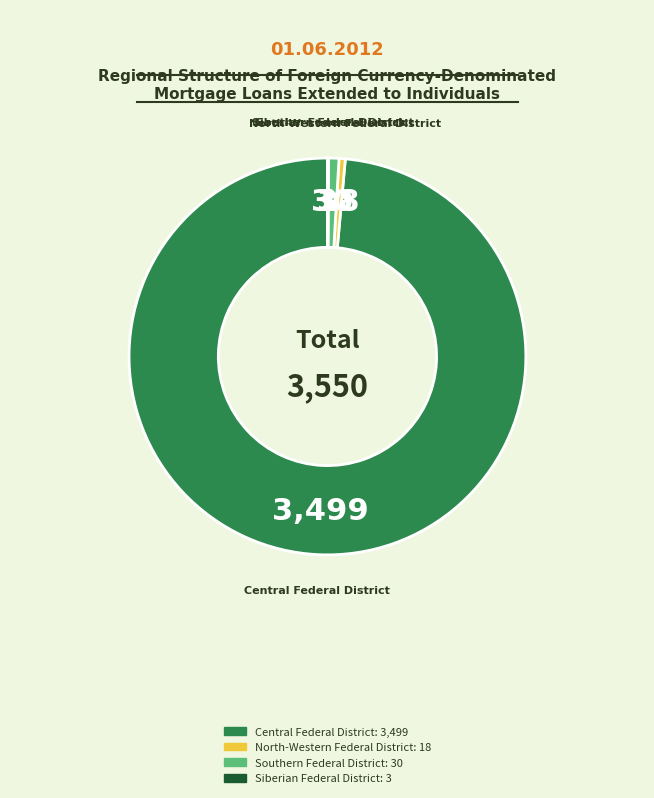

Which category accounts for the majority?

Central Federal District